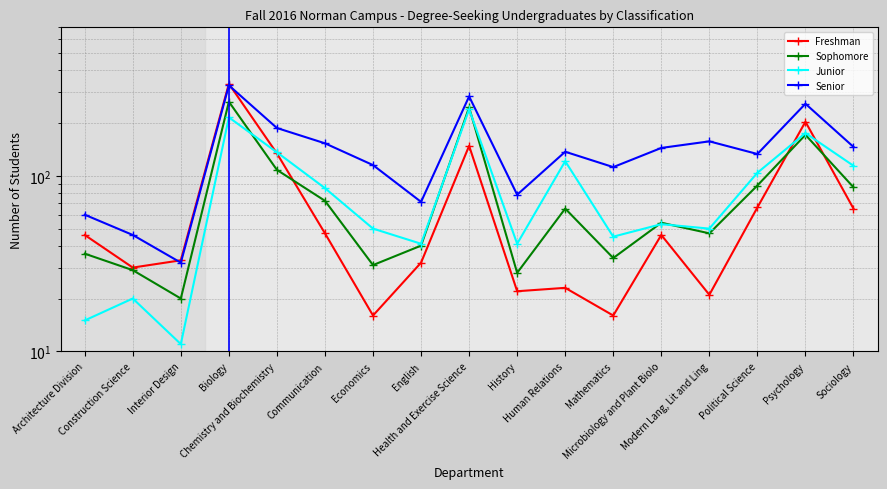

The Junior series shows 85 at Communication. True or false?

True